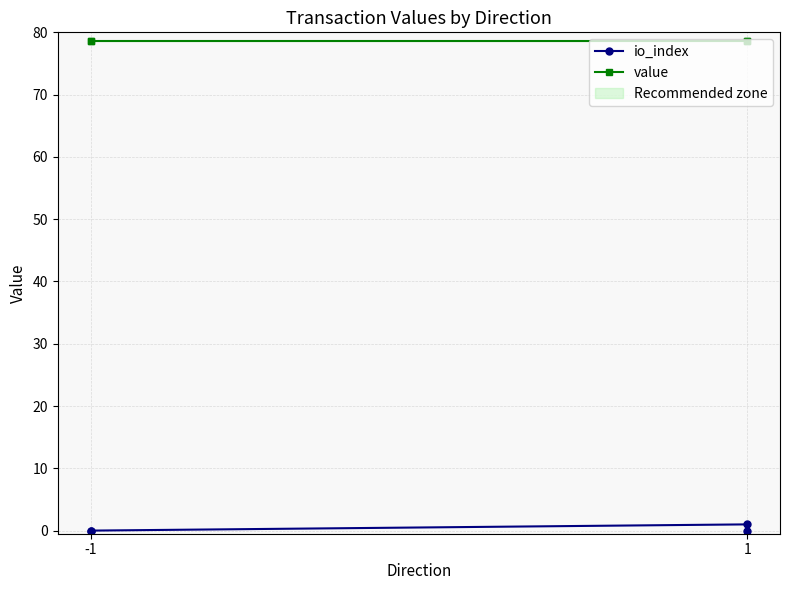

What is the maximum value shown in the chart?

78.5